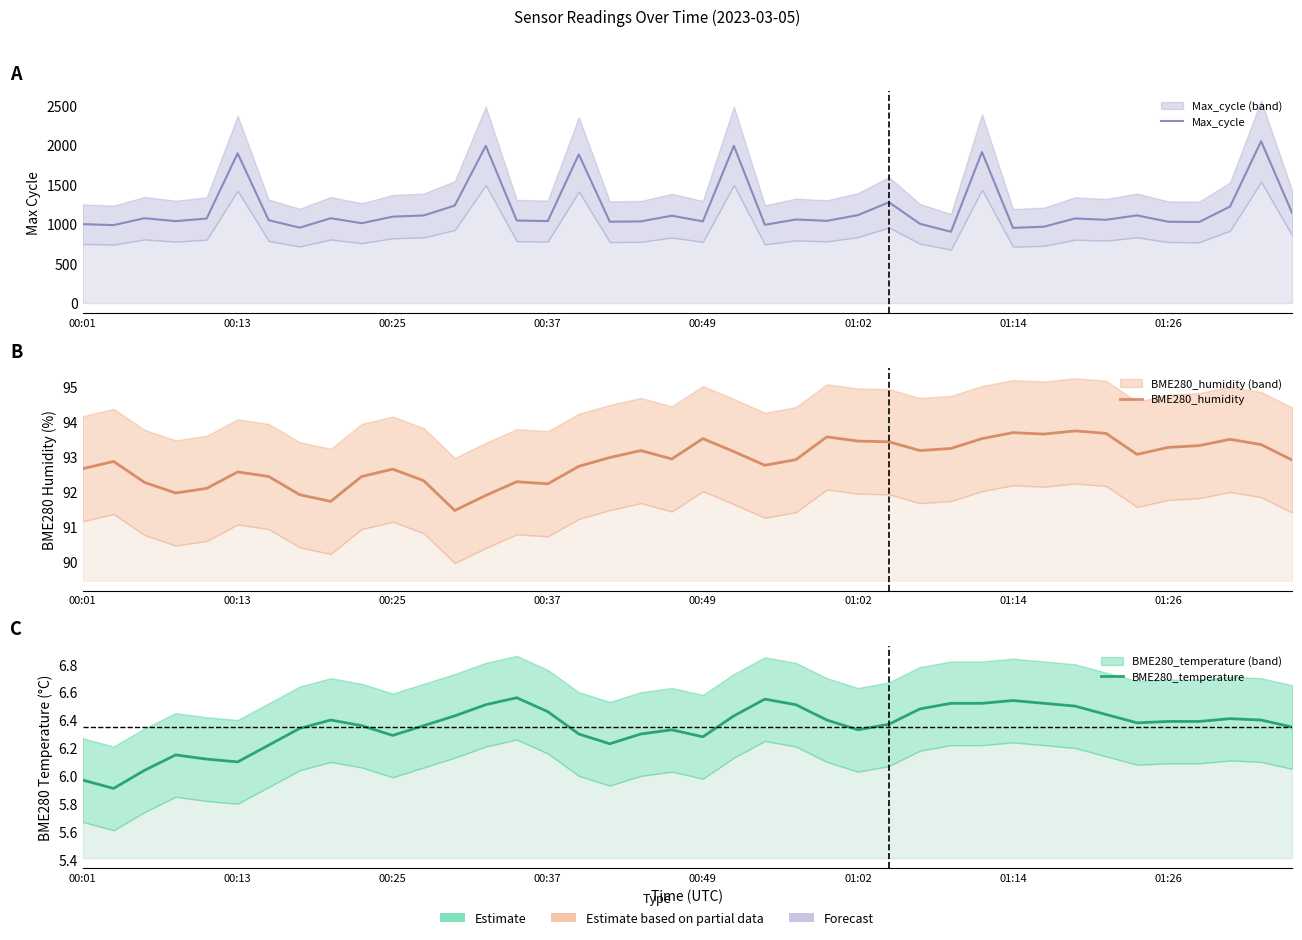

Which series changed the most between 00:37 and 00:49?

Max_cycle